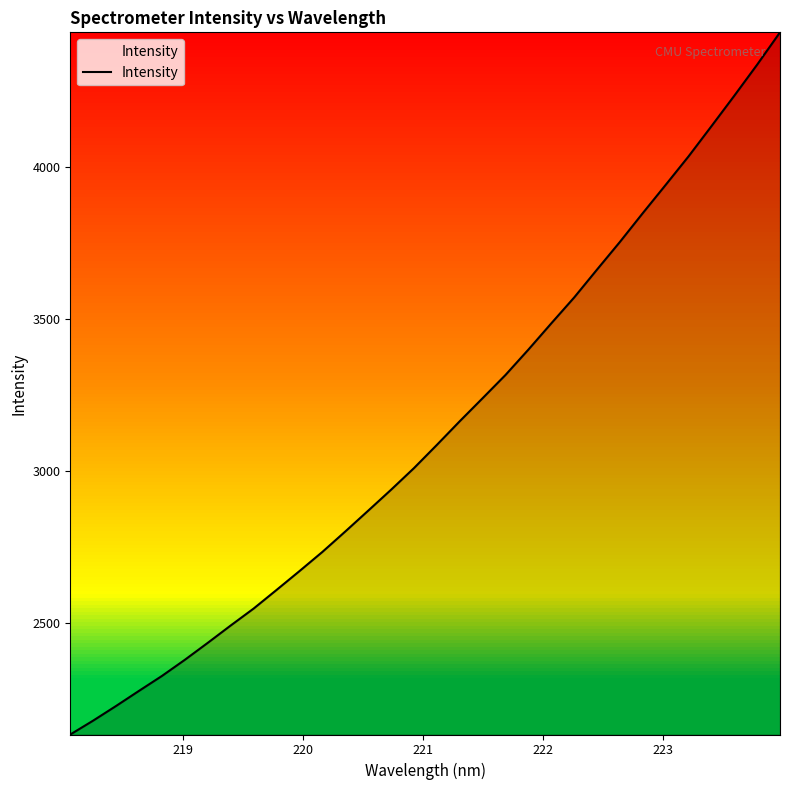

What is the greatest value displayed?

4444.7